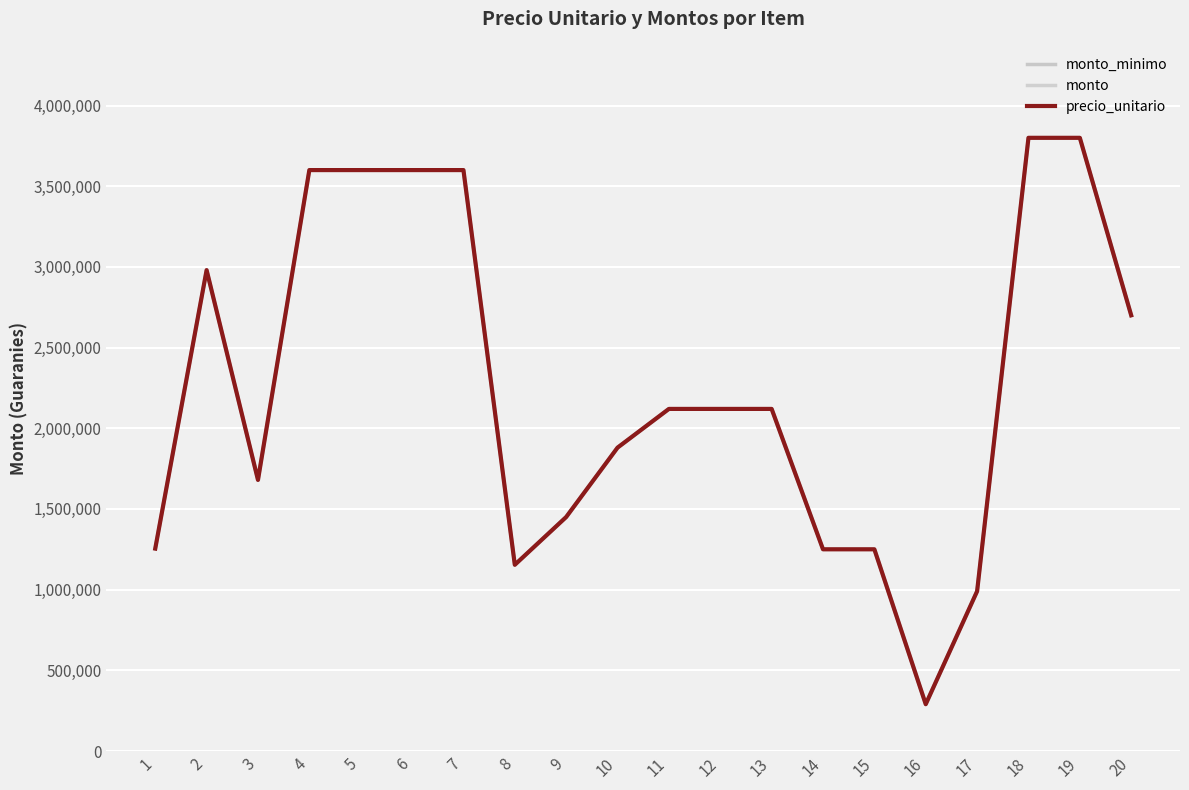

Where does the monto series first go above 2120000?

2